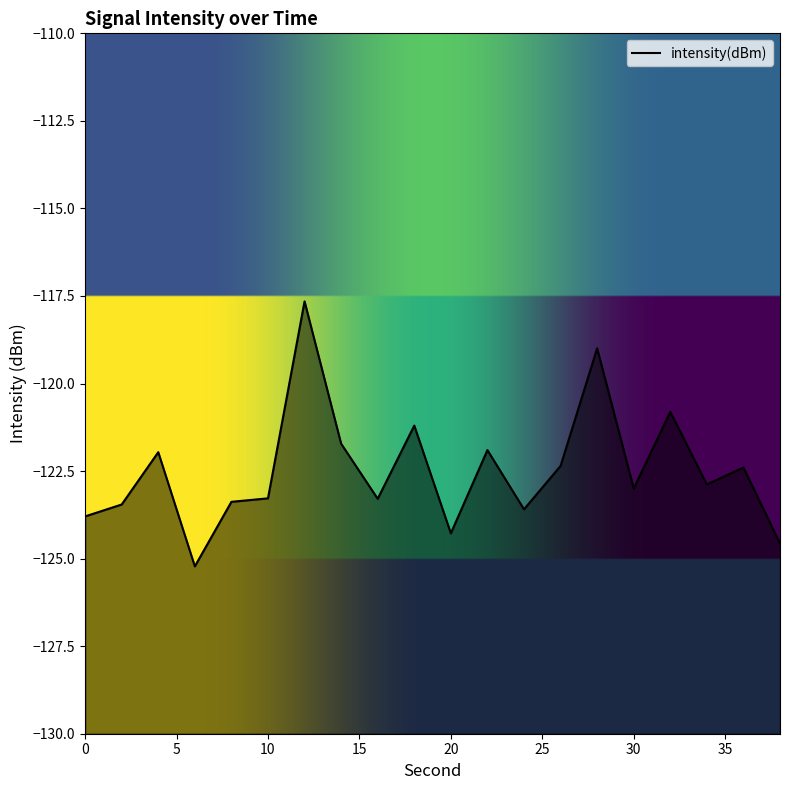

Which category has the highest value across all series?

12